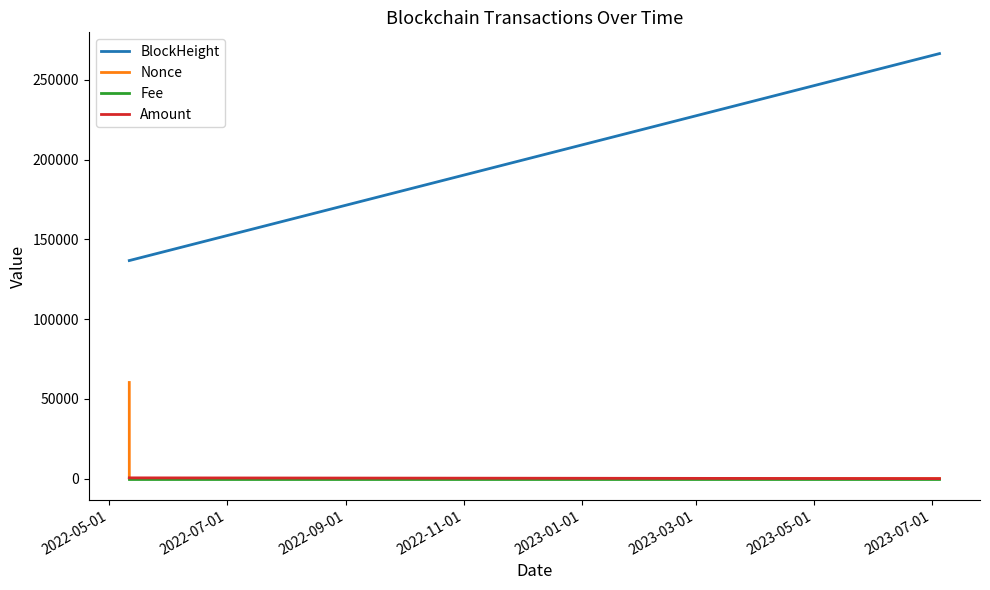

Which series has the largest total across all categories?

BlockHeight